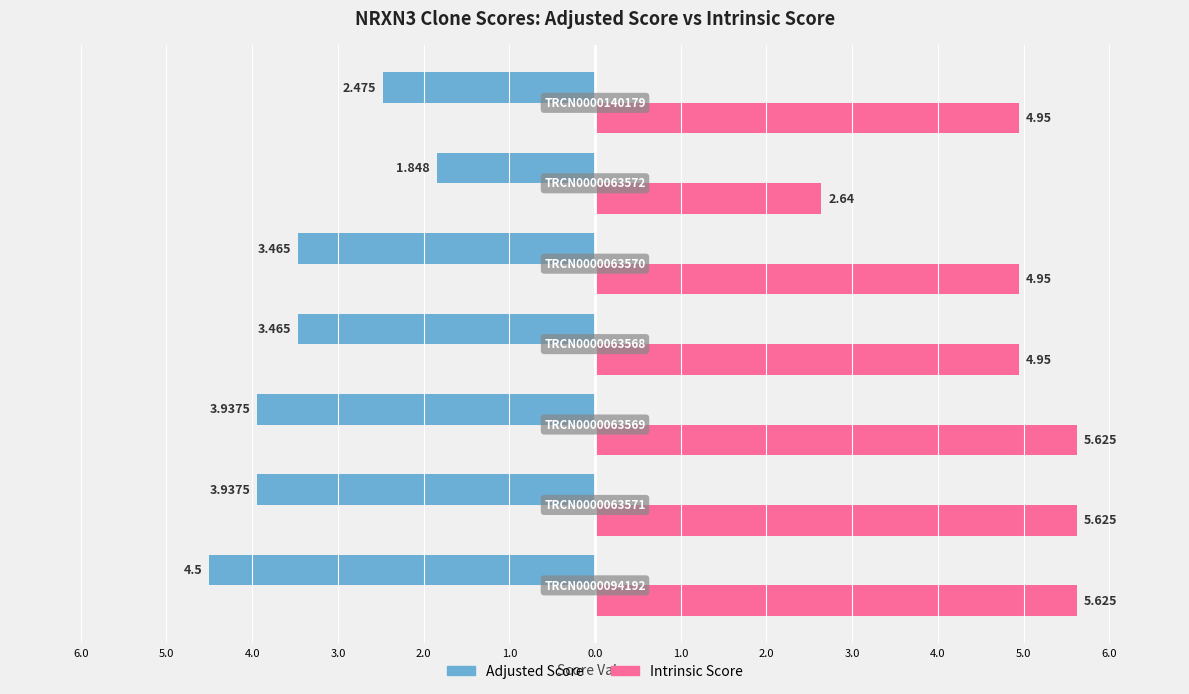

Which series has the largest range (max minus min)?

Intrinsic Score